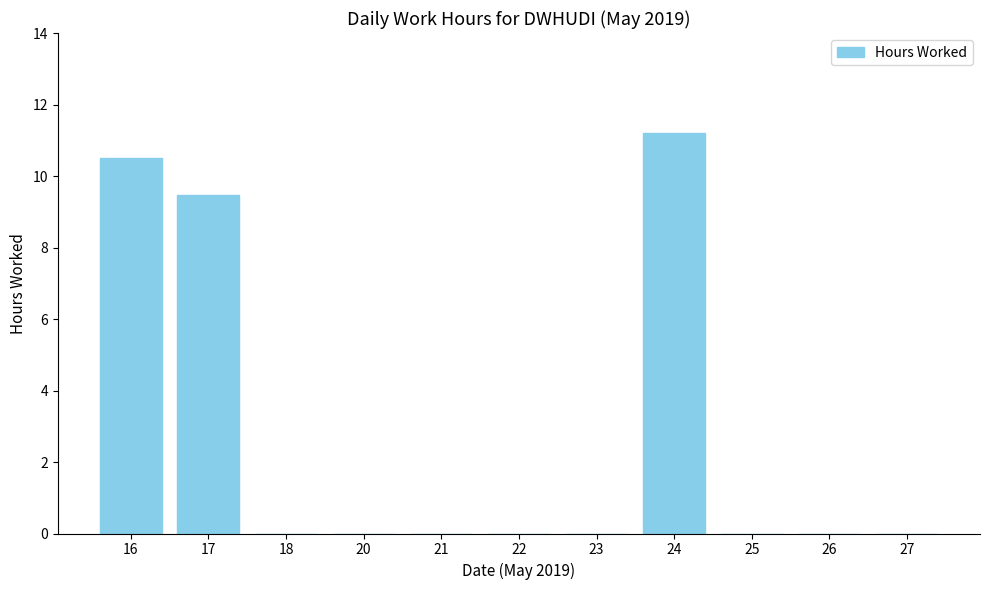

What is the sum of the values at 18 and 24?

11.2